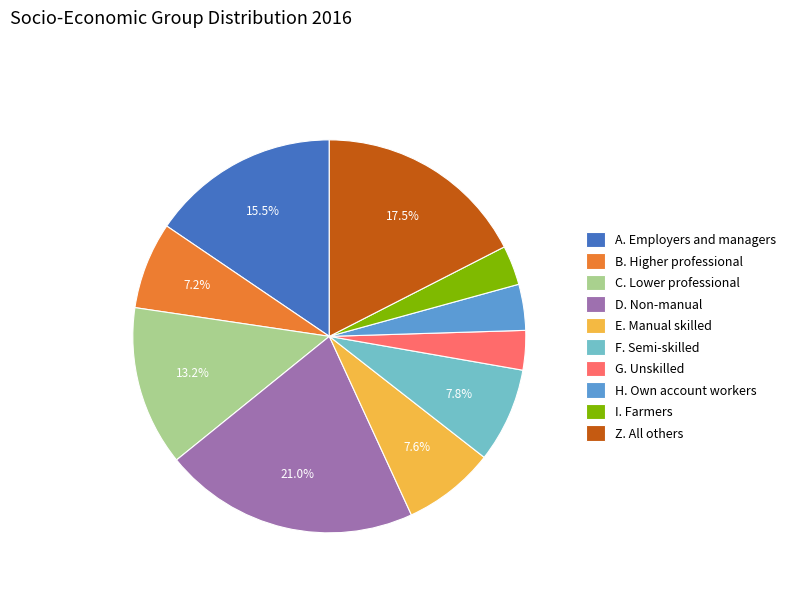

Which category has the biggest portion of the pie?

D. Non-manual